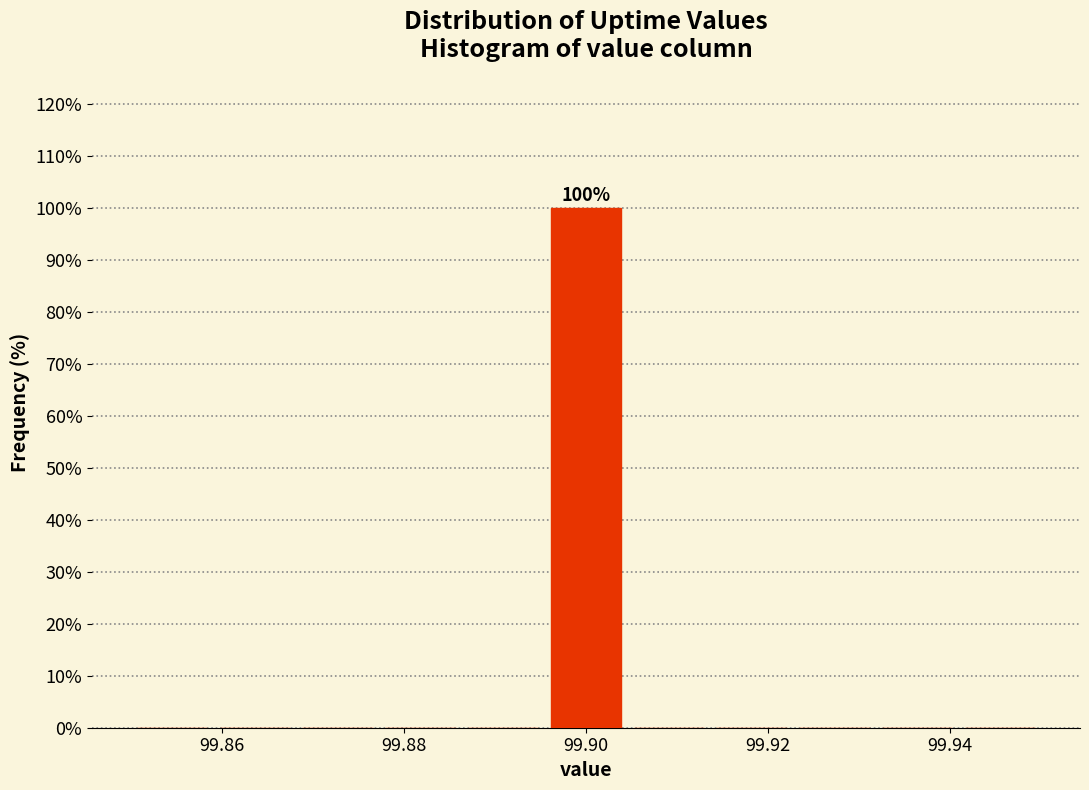

Over which range of the x-axis is the bar tallest?

99.896 to 99.904